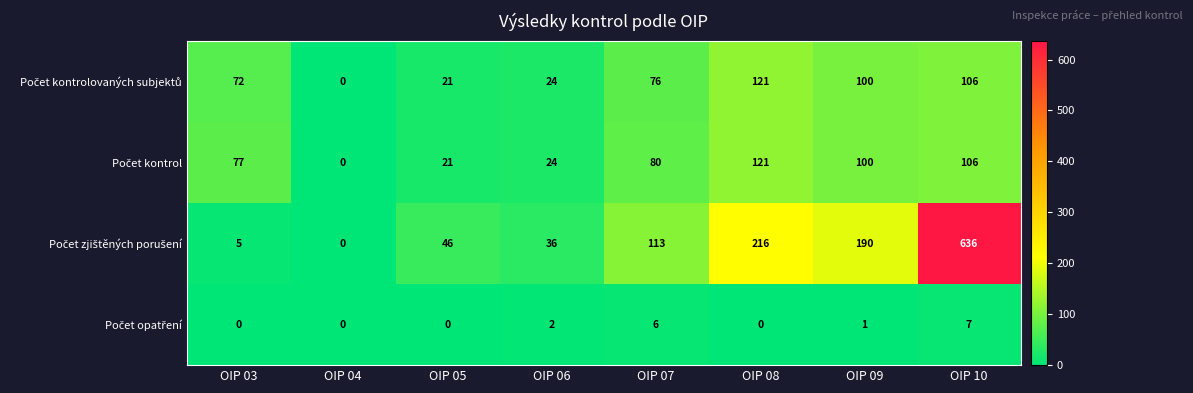

What is the difference between the highest and lowest values at OIP 07?

107